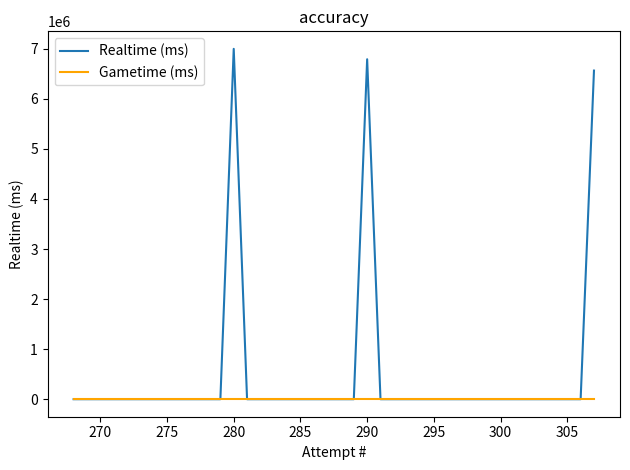

True or false: Realtime (ms) and Gametime (ms) cross at least once.

False